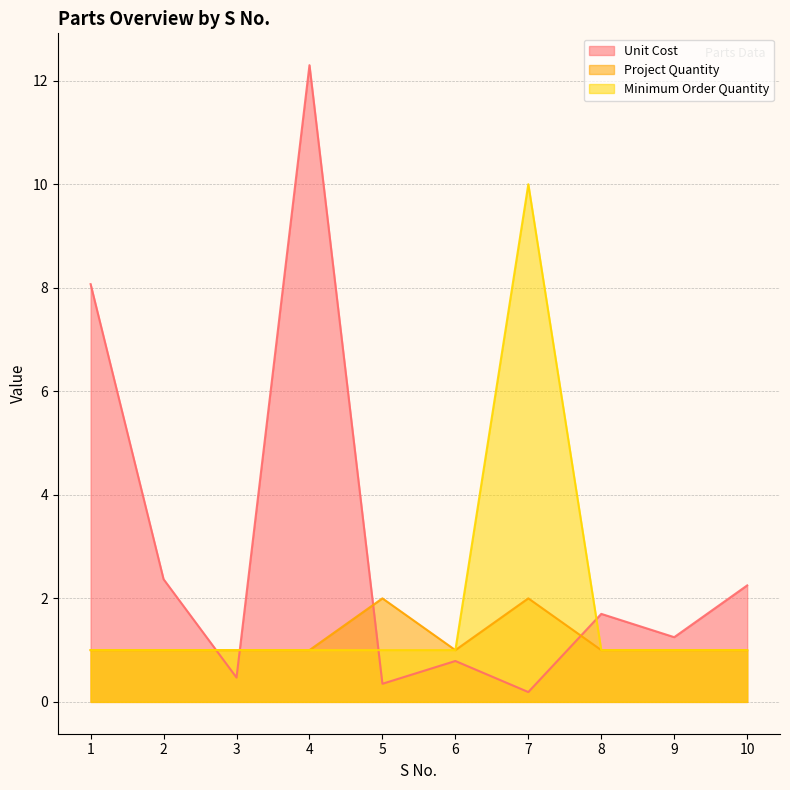

Between which two adjacent categories do Unit Cost and Project Quantity first intersect?

2 and 3